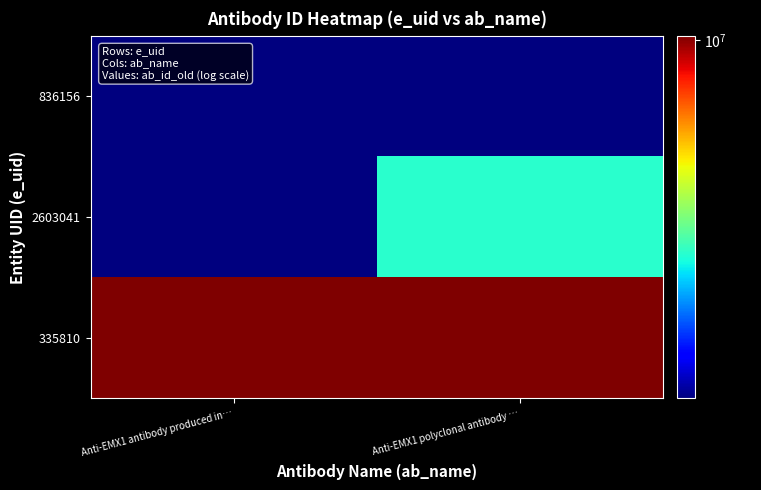

What is the maximum value shown in the chart?

10300989